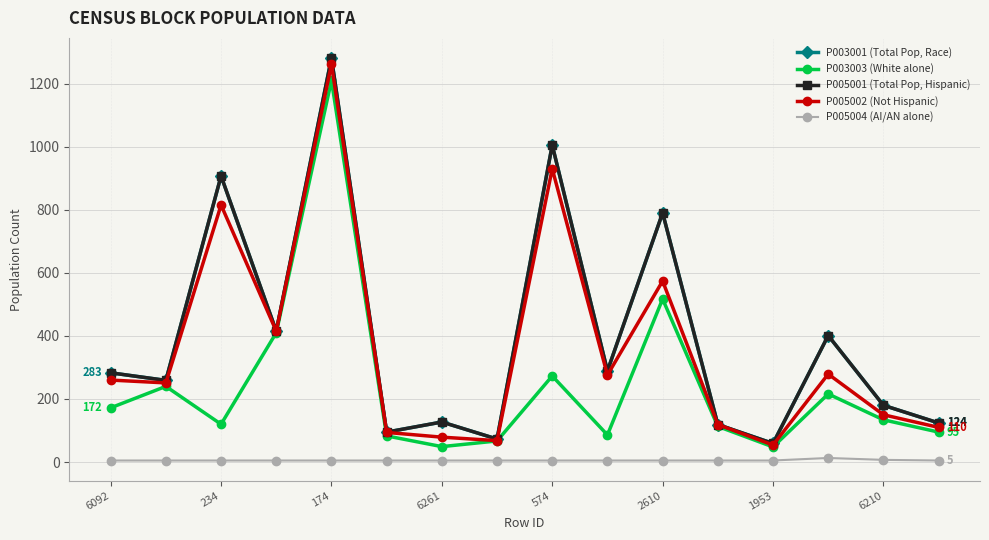

True or false: P003003 (White alone) and P005002 (Not Hispanic) intersect in this chart.

False